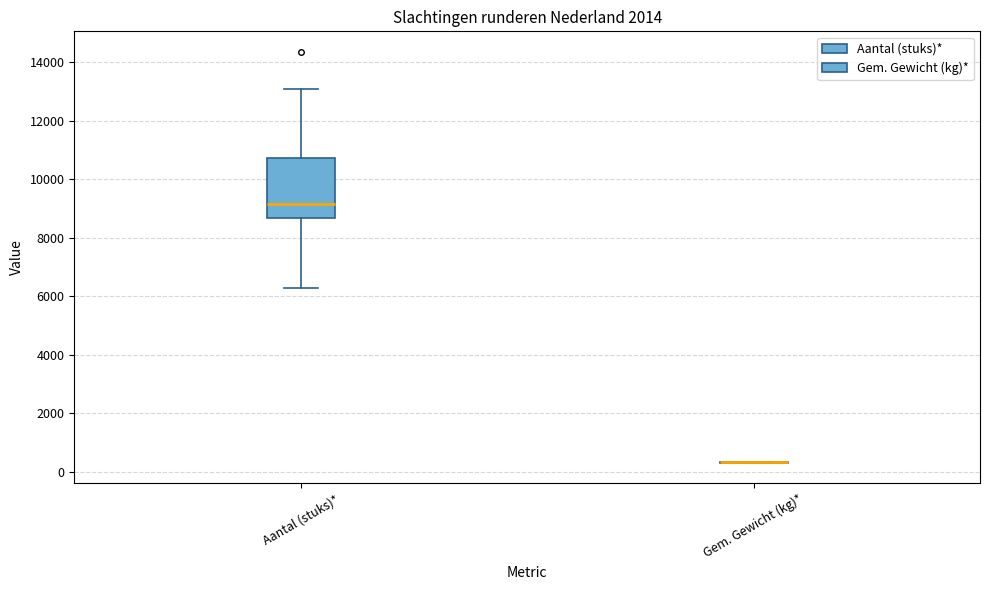

Reading left to right, transcribe this box plot: for each box, give where its median line is, the range the box spans, and where its two whiskers end, as read against the y-axis. The values are not printed on the chart, so give them approximately, as read against the axis.

Aantal (stuks)*: median 9200, box 8600 to 10800, whiskers 6200 to 13000
Gem. Gewicht (kg)*: box collapsed to a line at 400, whiskers 200 to 400